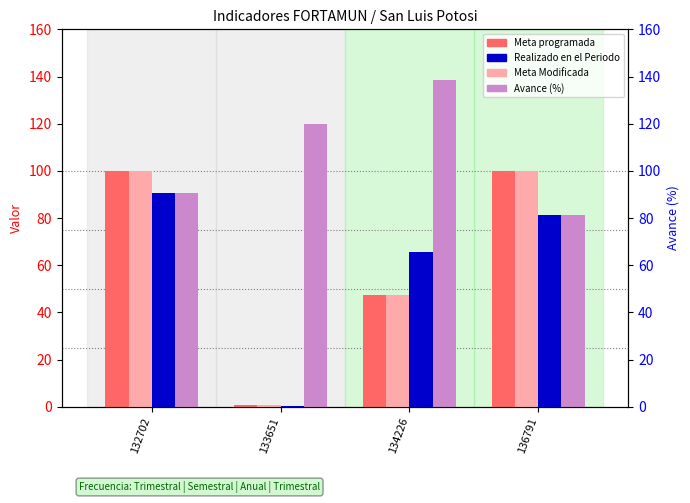

What is the value of the Avance (%) bar at the 3rd from the left?

138.6